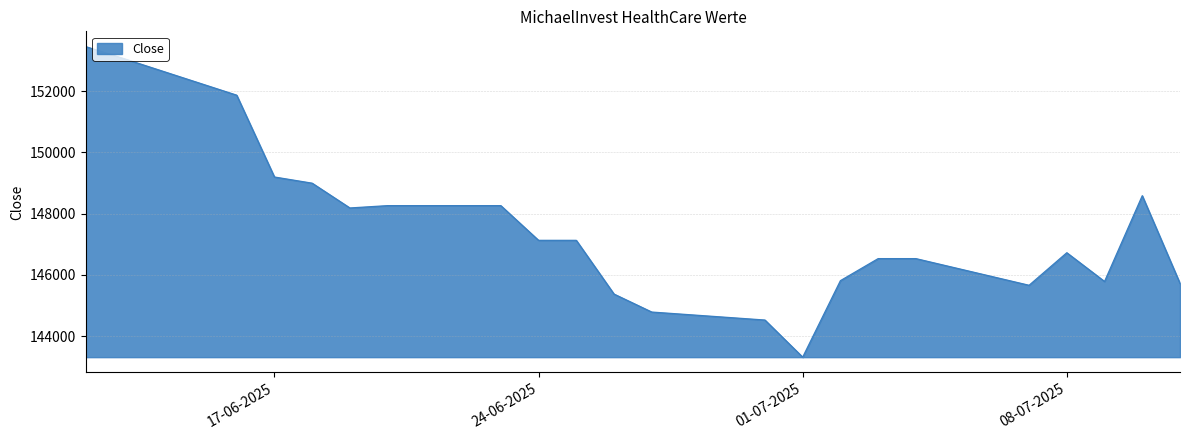

What is the difference between the maximum and minimum values?

10140